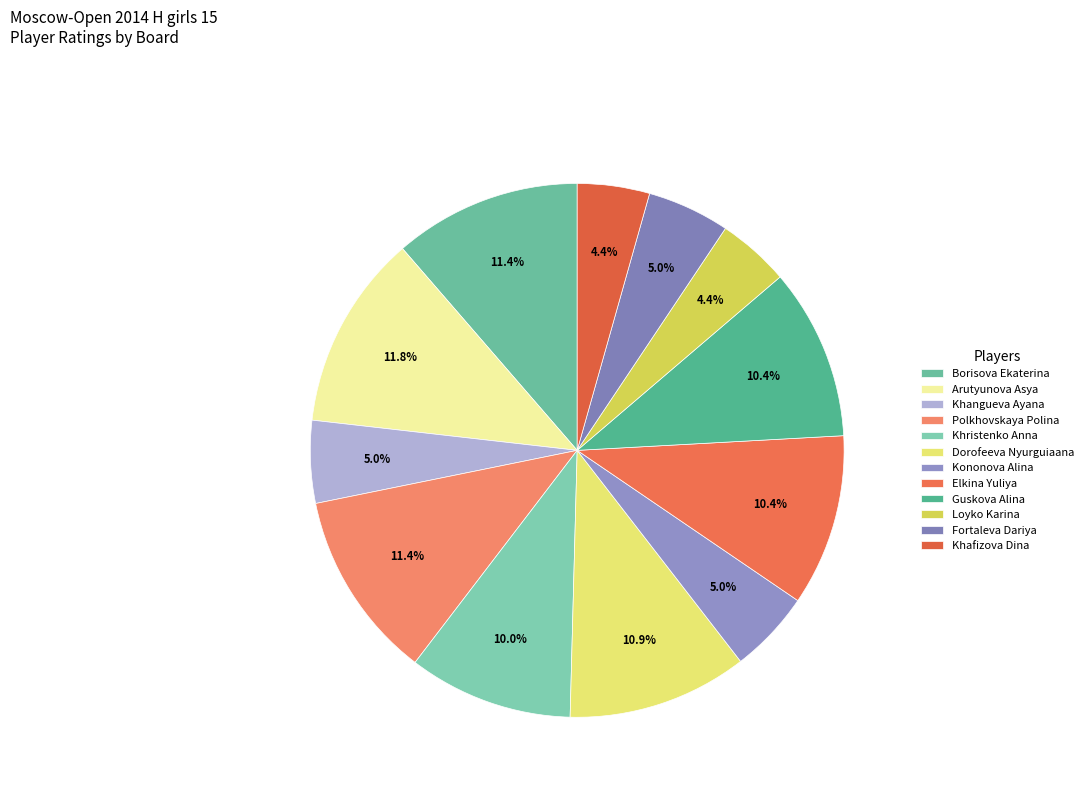

To the nearest percent, what percentage of the pie is Khafizova Dina?

4%